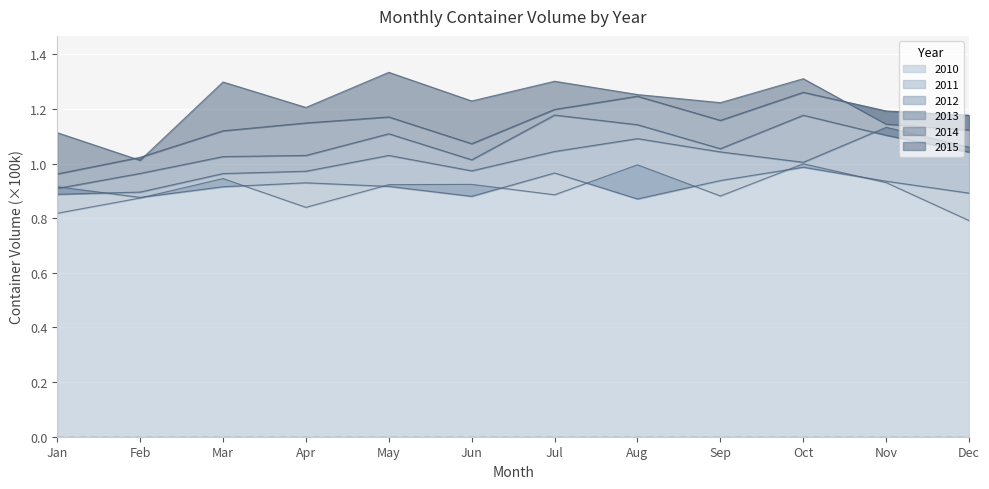

Which series changed the most between Sep and Nov?

2012